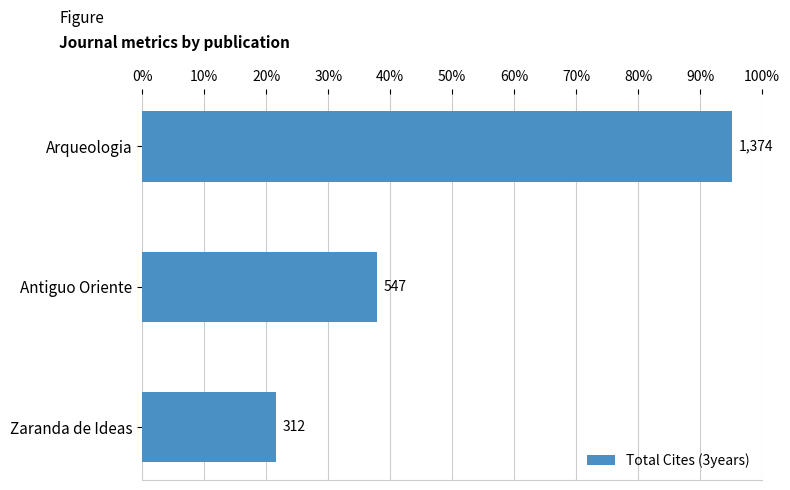

Are the bars horizontal?

Yes